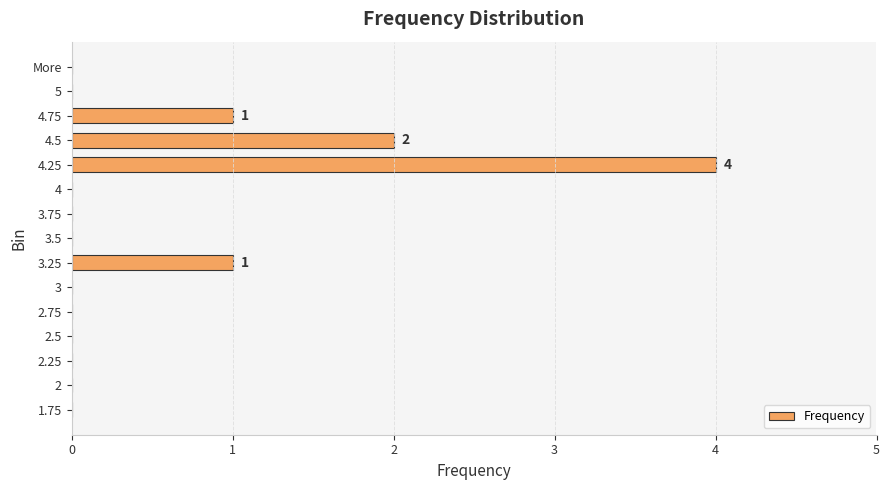

What is the greatest value displayed?

4